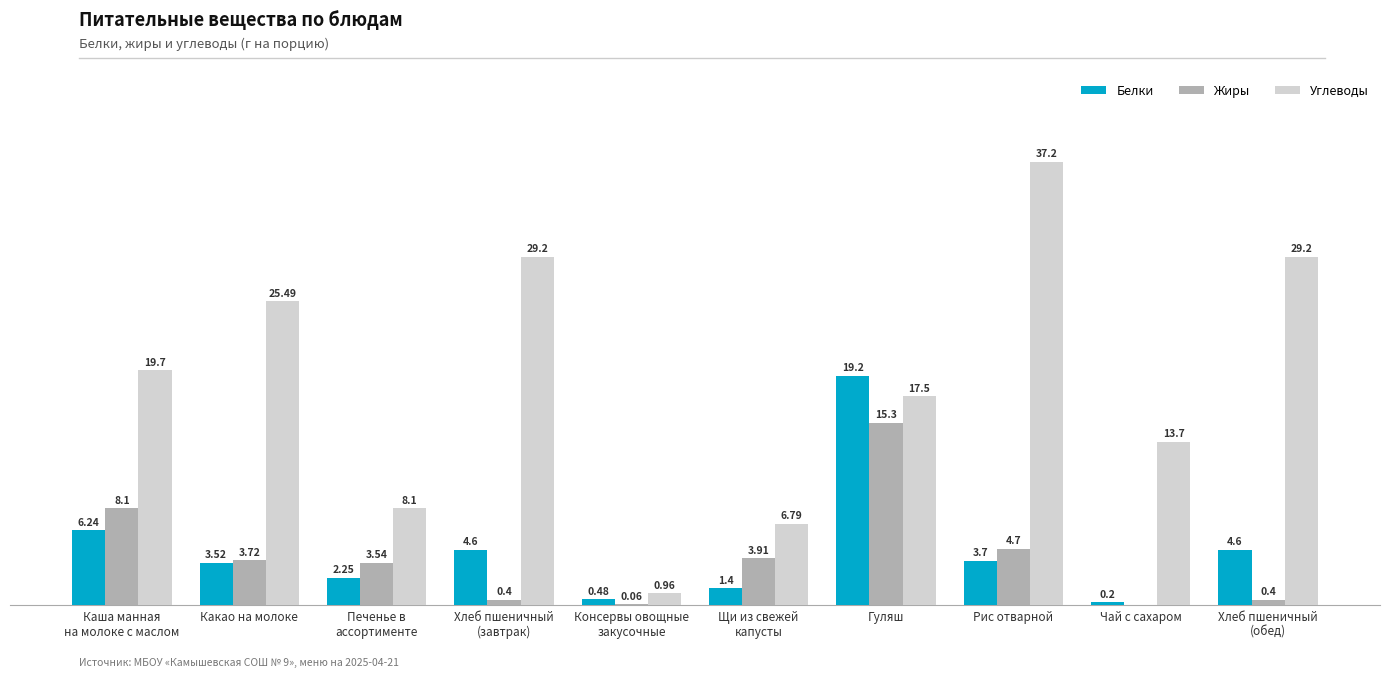

Which series has the largest total across all categories?

Углеводы